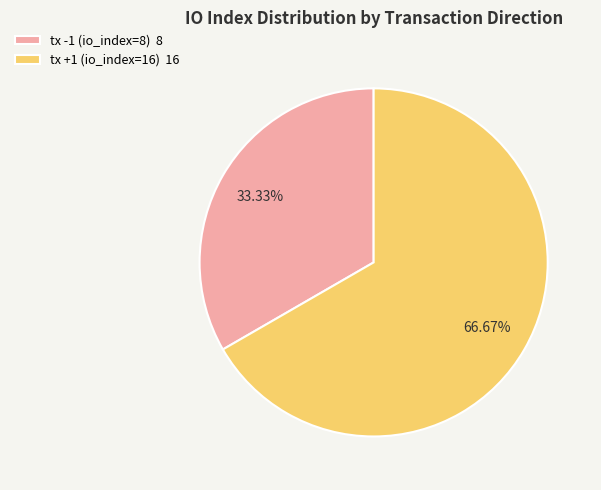

How many segments does this pie chart have?

2